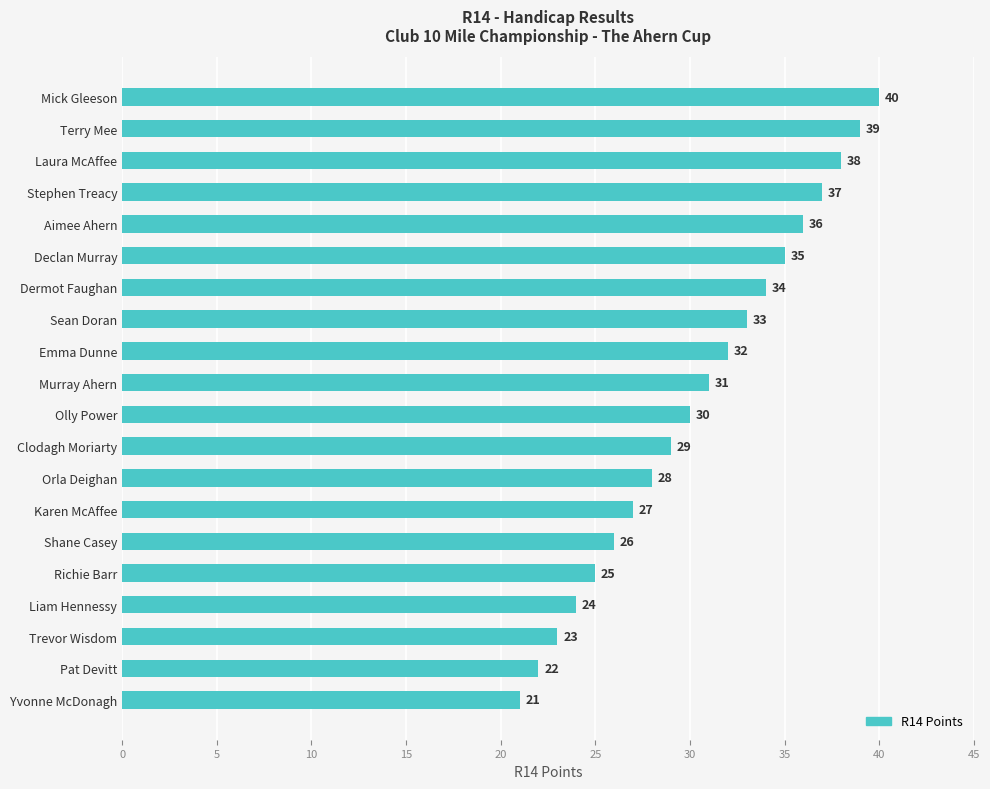

What is the greatest value displayed?

40